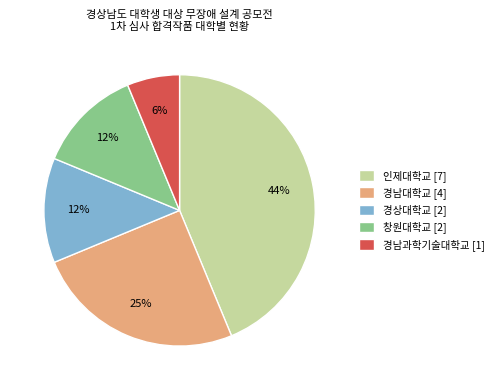

What percentage is the 인제대학교 slice, to the nearest percent?

44%